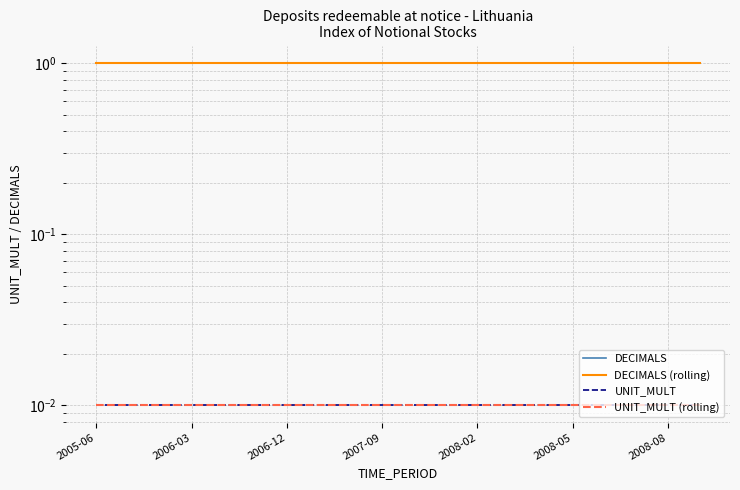

True or false: DECIMALS has a value of 1.0 at 2006-03.

True